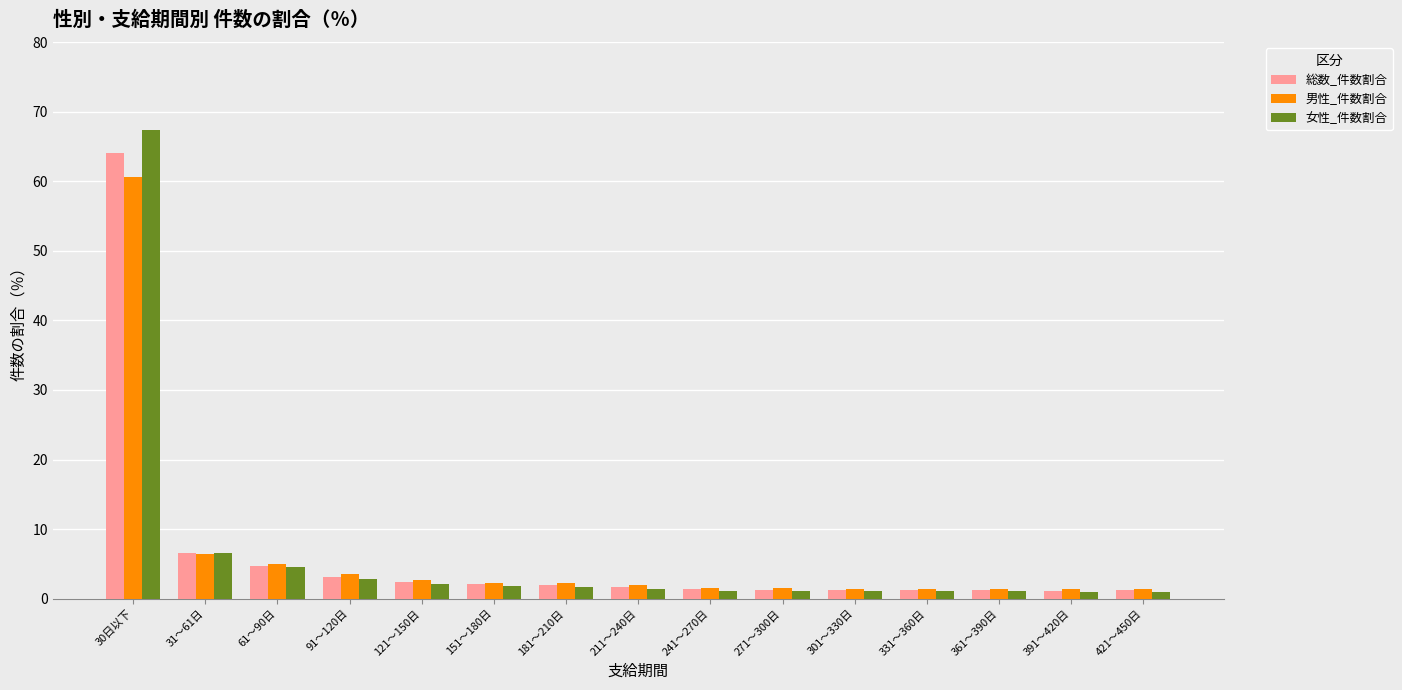

Rank the series by their average value, from lowest to highest.

男性_件数割合, 総数_件数割合, 女性_件数割合